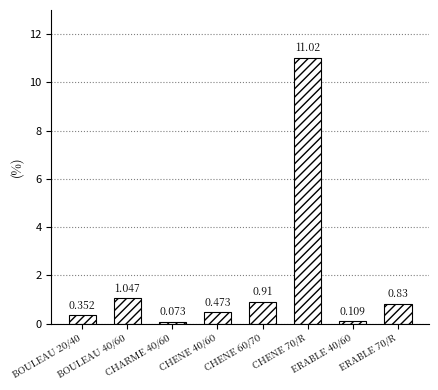

Rank the categories by value from lowest to highest.

CHARME 40/60, ERABLE 40/60, BOULEAU 20/40, CHENE 40/60, ERABLE 70/R, CHENE 60/70, BOULEAU 40/60, CHENE 70/R